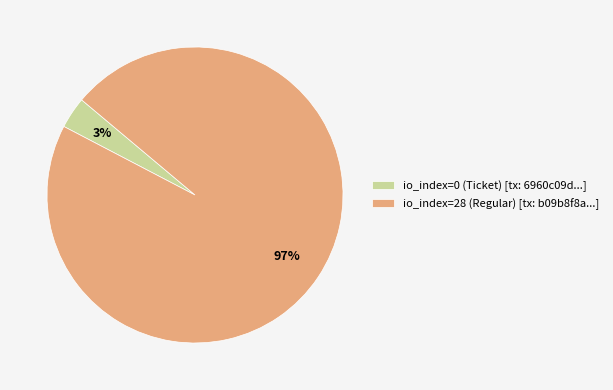

Which category has the smallest portion of the pie?

io_index=0 (Ticket)